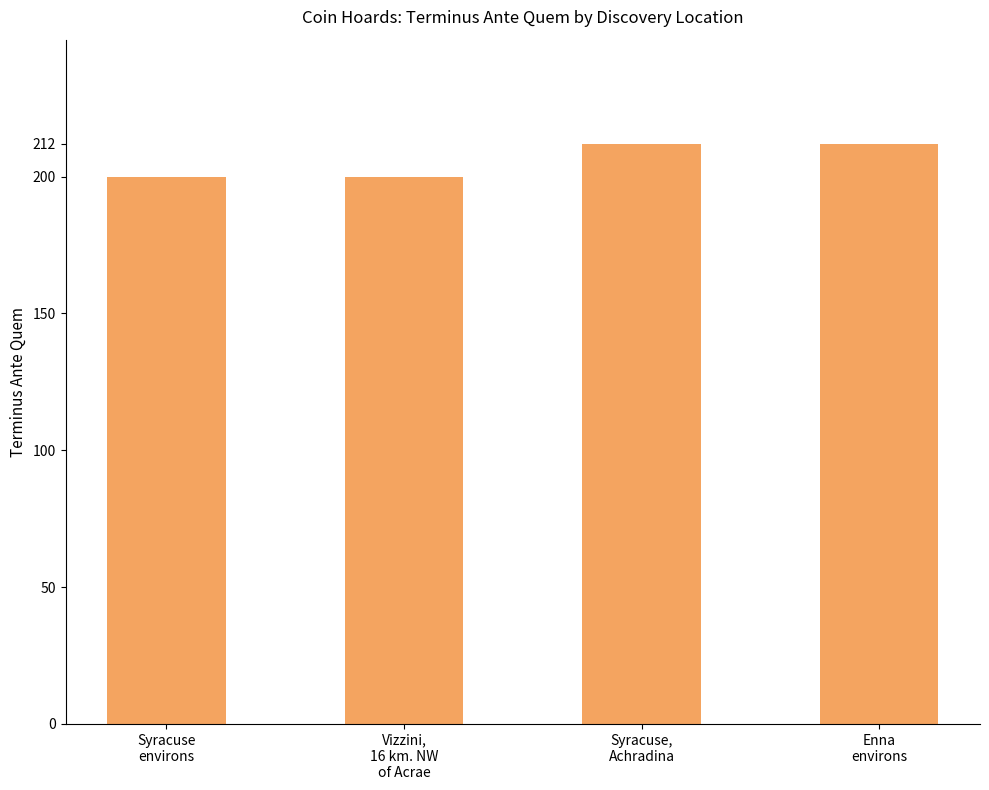

What is the change in value from Syracuse
environs to Syracuse,
Achradina?

+12